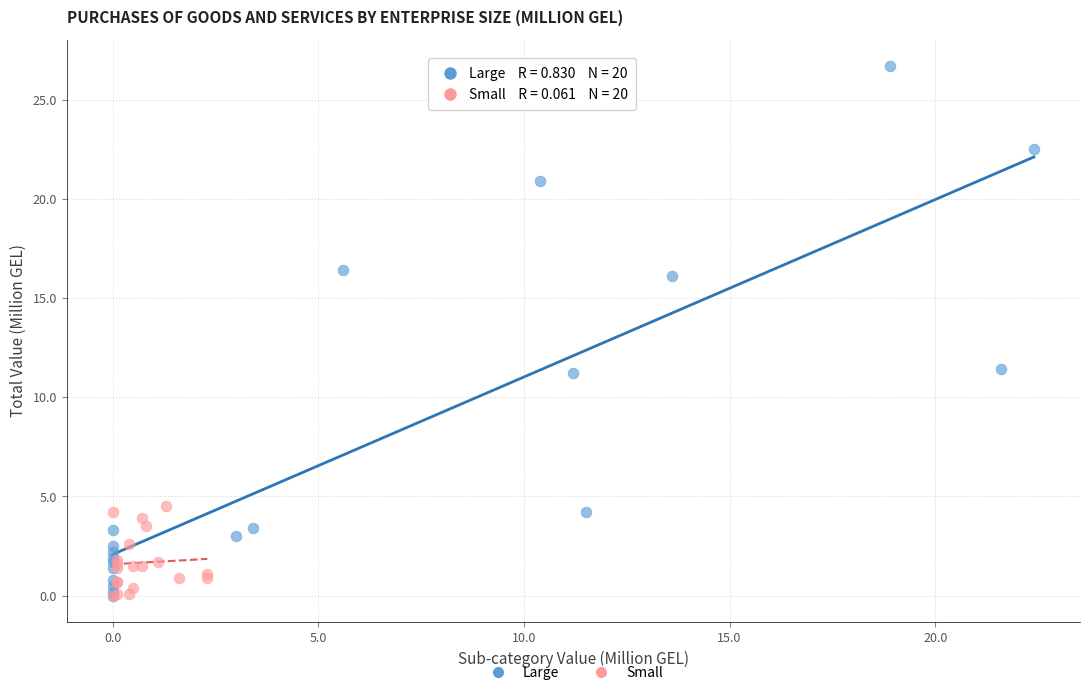

Which series has the widest spread of Y values?

Large